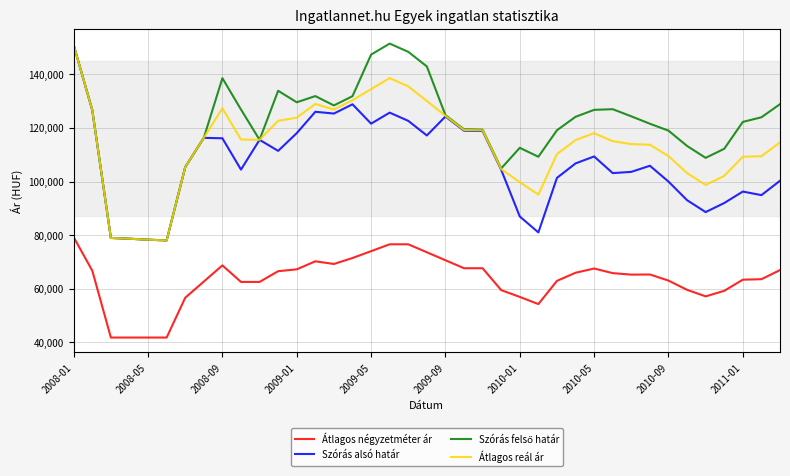

In Szórás alsó határ, how many points are lower than both neighbors (excluding endpoints)?

10